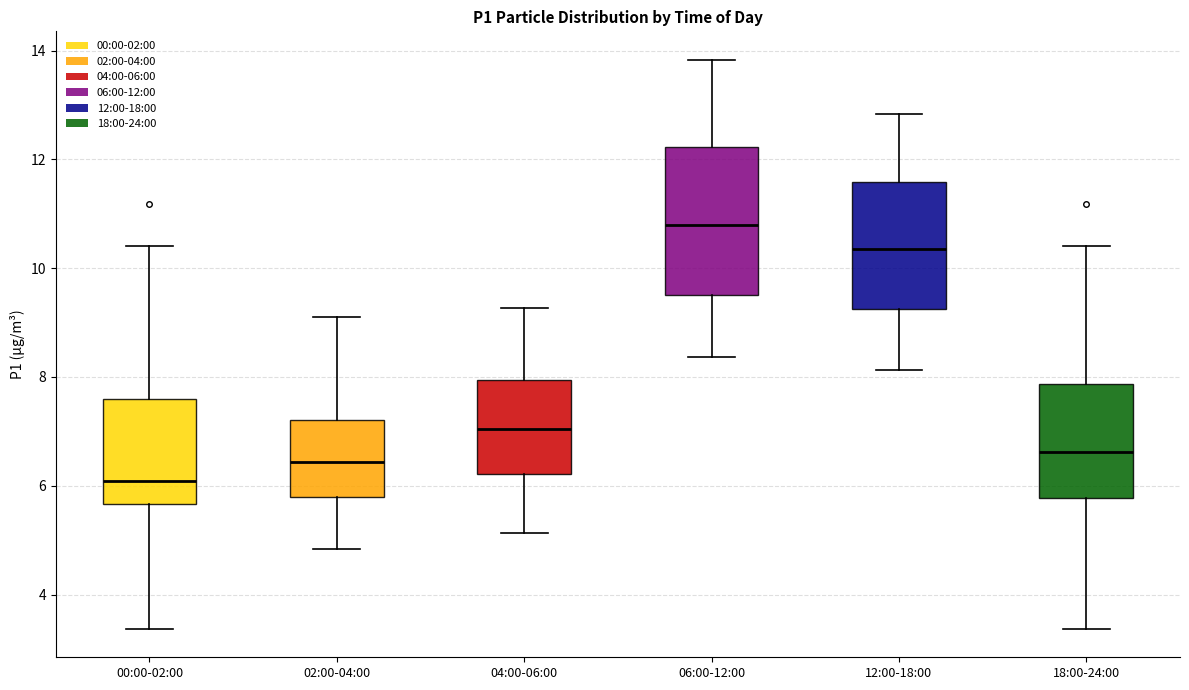

Reading left to right, read every box against the y-axis: the position of its median line, the range the box covers, and the ends of its whiskers. The values are not printed on the chart, so give them approximately, as read against the axis.

00:00-02:00: median 6.0, box 5.6 to 7.6, whiskers 3.4 to 10.4
02:00-04:00: median 6.4, box 5.8 to 7.2, whiskers 4.8 to 9.2
04:00-06:00: median 7.0, box 6.2 to 8.0, whiskers 5.2 to 9.2
06:00-12:00: median 10.8, box 9.6 to 12.2, whiskers 8.4 to 13.8
12:00-18:00: median 10.4, box 9.2 to 11.6, whiskers 8.2 to 12.8
18:00-24:00: median 6.6, box 5.8 to 7.8, whiskers 3.4 to 10.4